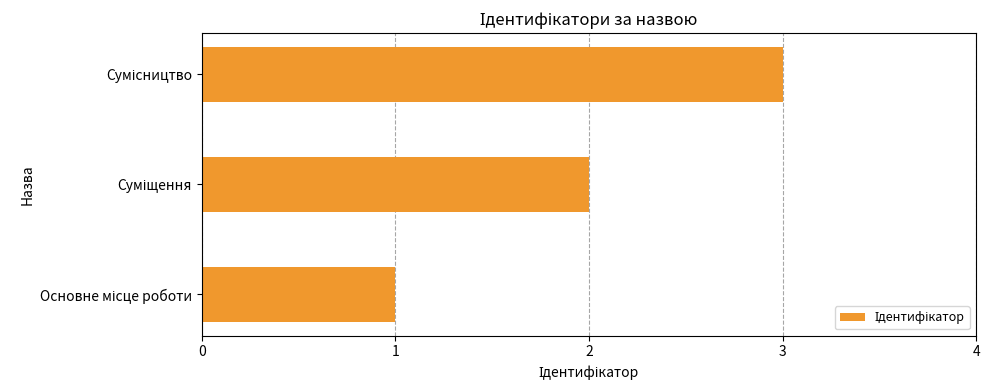

What is the greatest value displayed?

3